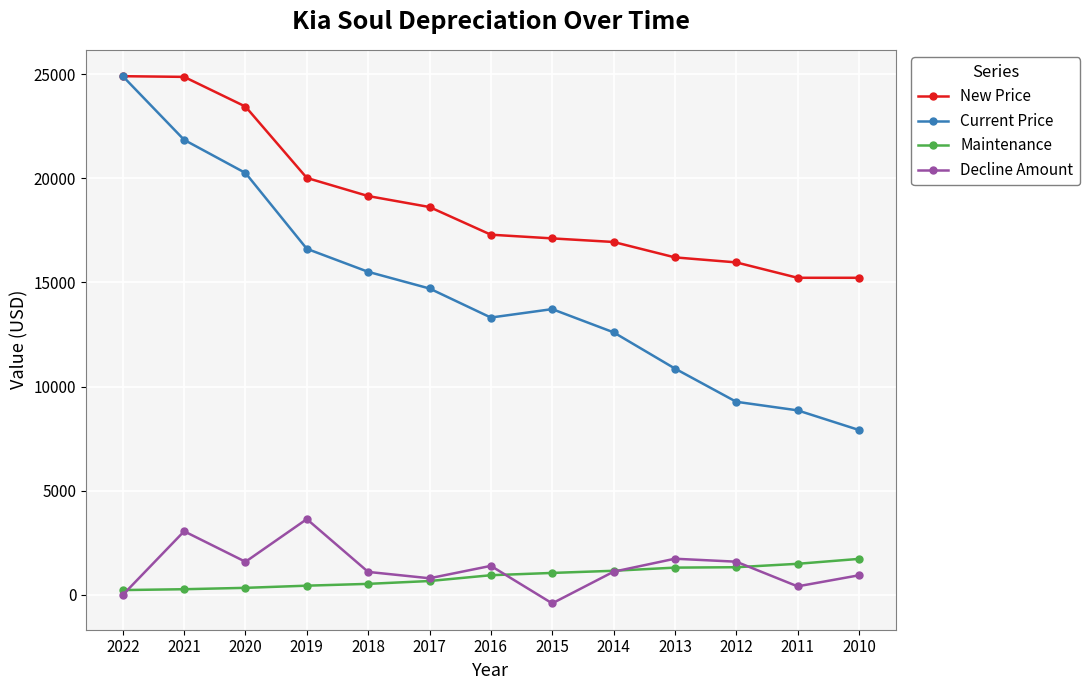

What is the difference between the Maintenance values at 2019 and 2018?

87